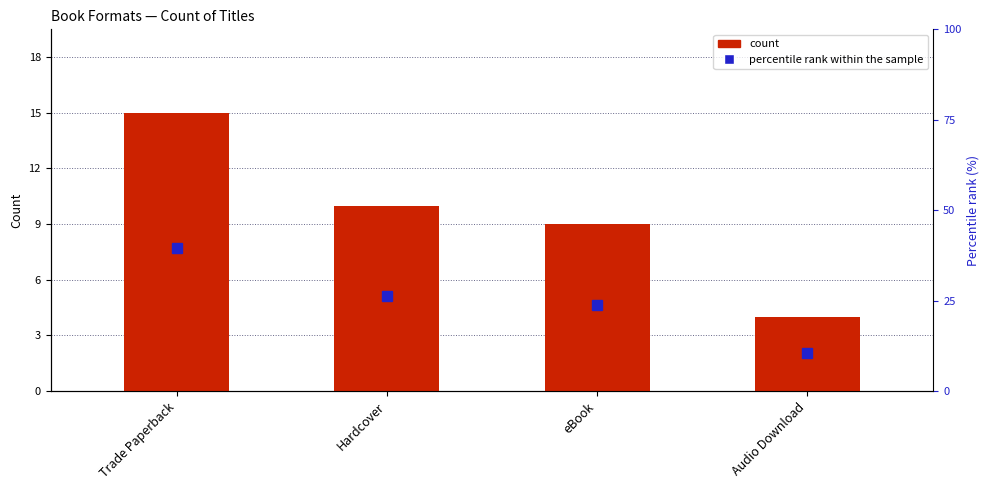

How many data points in percentile rank within the sample are less than 26?

2